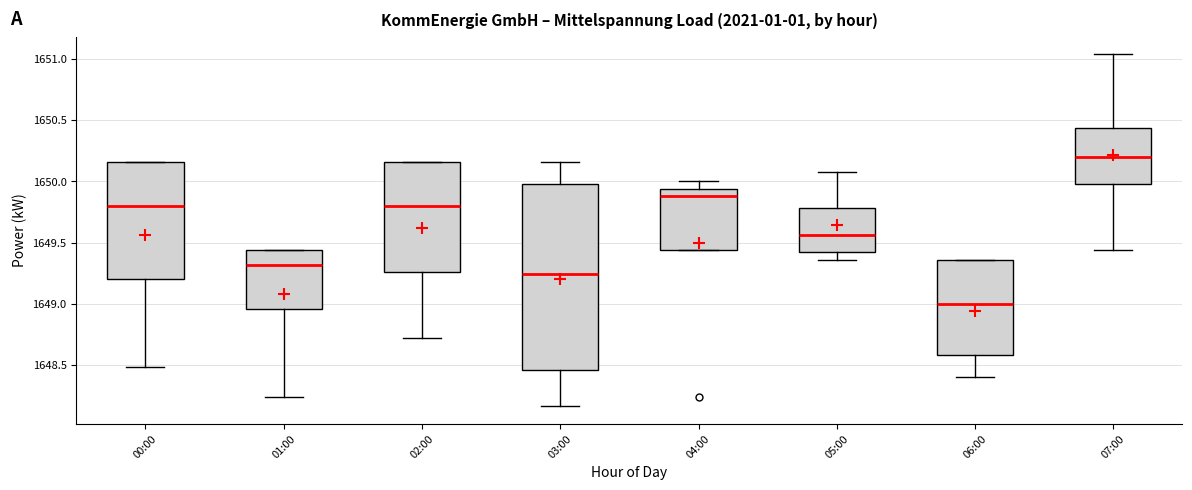

Reading left to right, transcribe this box plot: for each box, give where its median line is, the range the box spans, and where its two whiskers end, as read against the y-axis. The values are not printed on the chart, so give them approximately, as read against the axis.

00:00: median 1649.80, box 1649.20 to 1650.15, whiskers 1648.50 to 1650.15
01:00: median 1649.30, box 1648.95 to 1649.45, whiskers 1648.25 to 1649.45
02:00: median 1649.80, box 1649.25 to 1650.15, whiskers 1648.70 to 1650.15
03:00: median 1649.25, box 1648.45 to 1650.00, whiskers 1648.15 to 1650.15
04:00: median 1649.90, box 1649.45 to 1649.95, whiskers 1649.45 to 1650.00
05:00: median 1649.55, box 1649.40 to 1649.80, whiskers 1649.35 to 1650.10
06:00: median 1649.00, box 1648.60 to 1649.35, whiskers 1648.40 to 1649.35
07:00: median 1650.20, box 1650.00 to 1650.45, whiskers 1649.45 to 1651.05